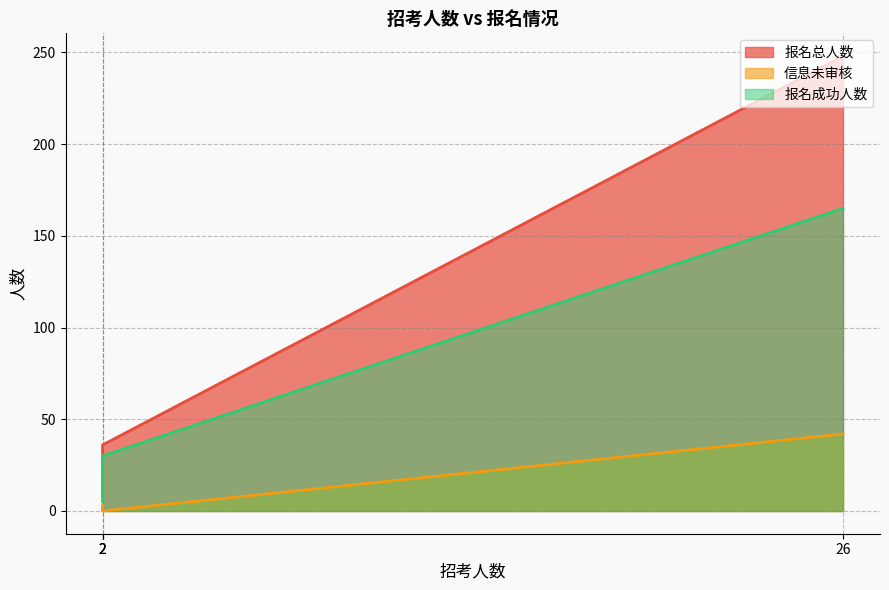

How many lines are shown in the chart?

3